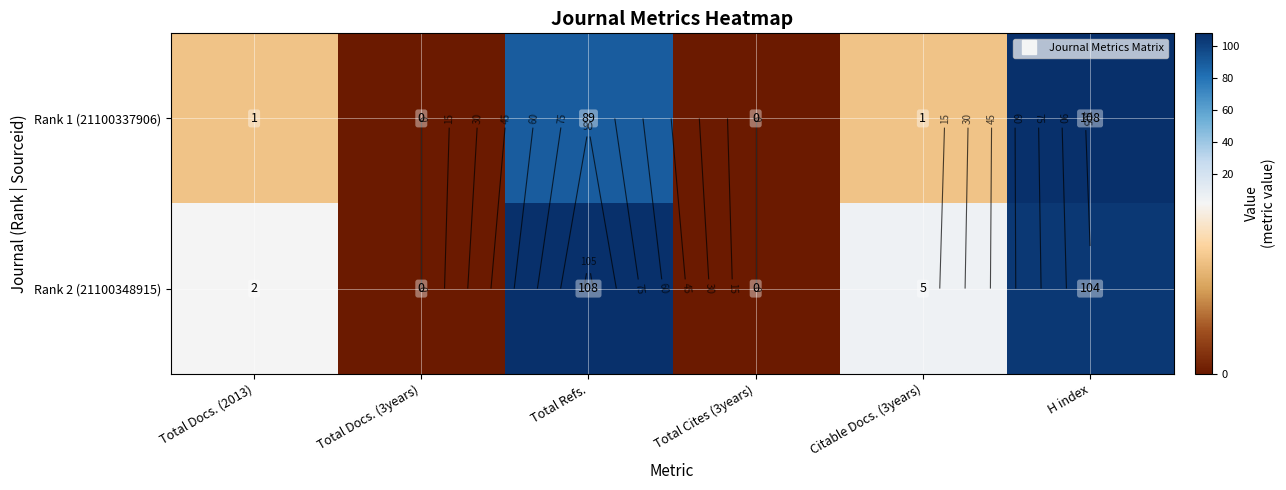

Rank the series by their maximum value, from highest to lowest.

Rank 1 (21100337906), Rank 2 (21100348915)